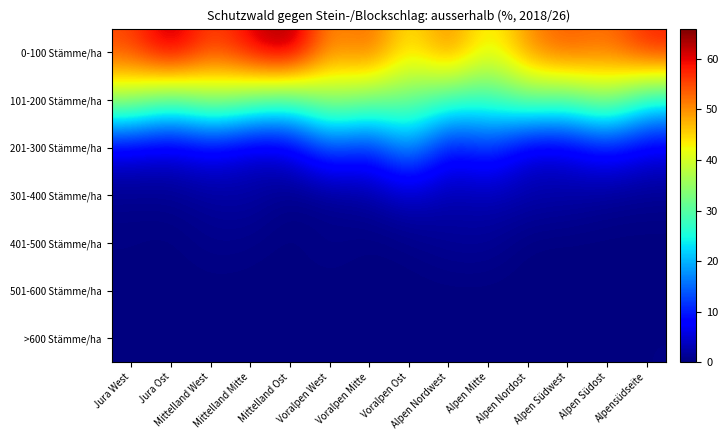

At which category does the chart reach its peak across all series?

Mittelland Ost